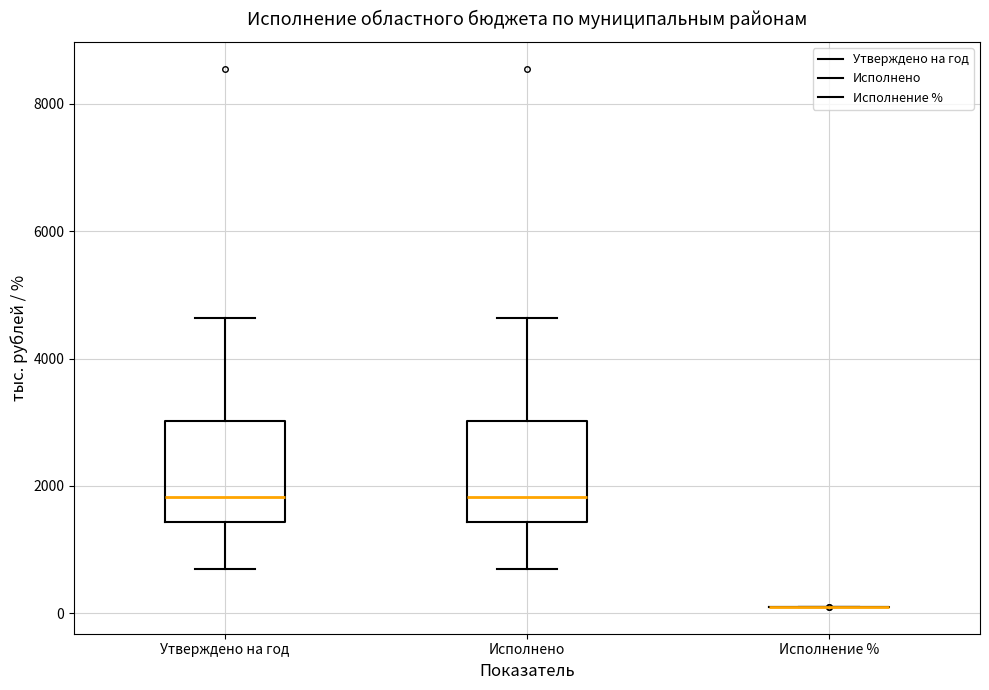

Where is the upper edge of the box for Утверждено на год on the y-axis? The values are not printed on the chart, so give them approximately, as read against the axis.

3000